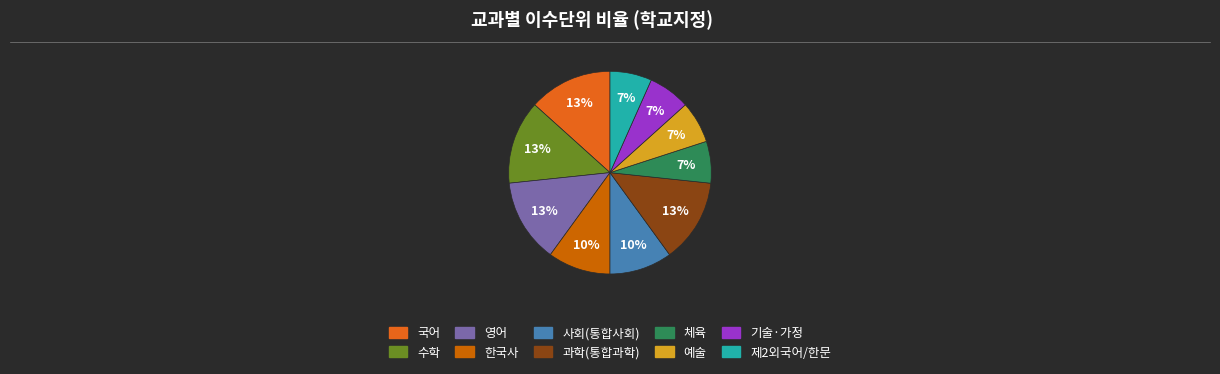

Rank the categories by value from lowest to highest.

체육, 예술, 기술·가정, 제2외국어/한문, 한국사, 사회(통합사회), 국어, 수학, 영어, 과학(통합과학)